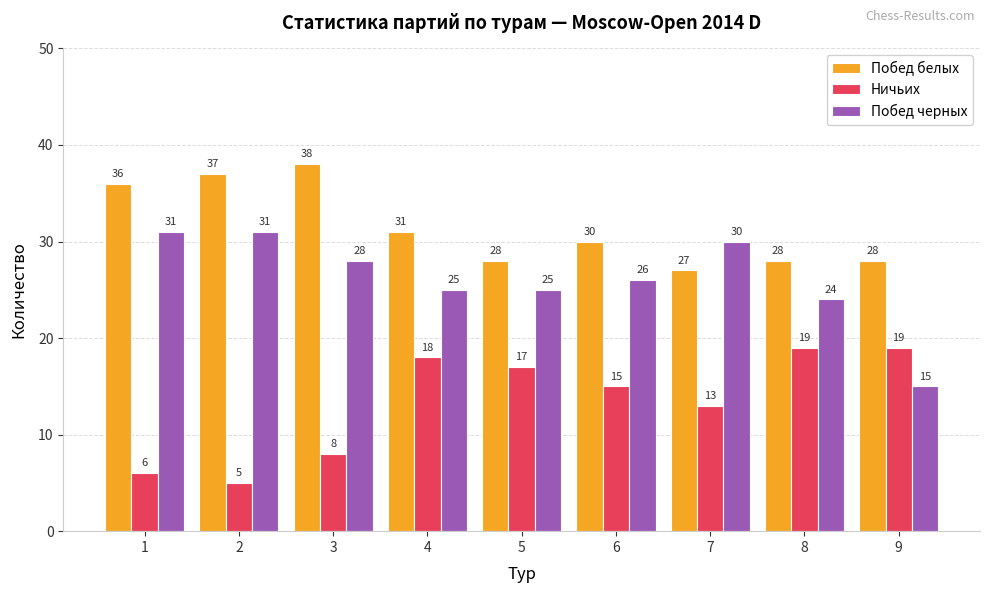

Is the value of Ничьих at 3 greater than the value of Побед белых at 6?

No